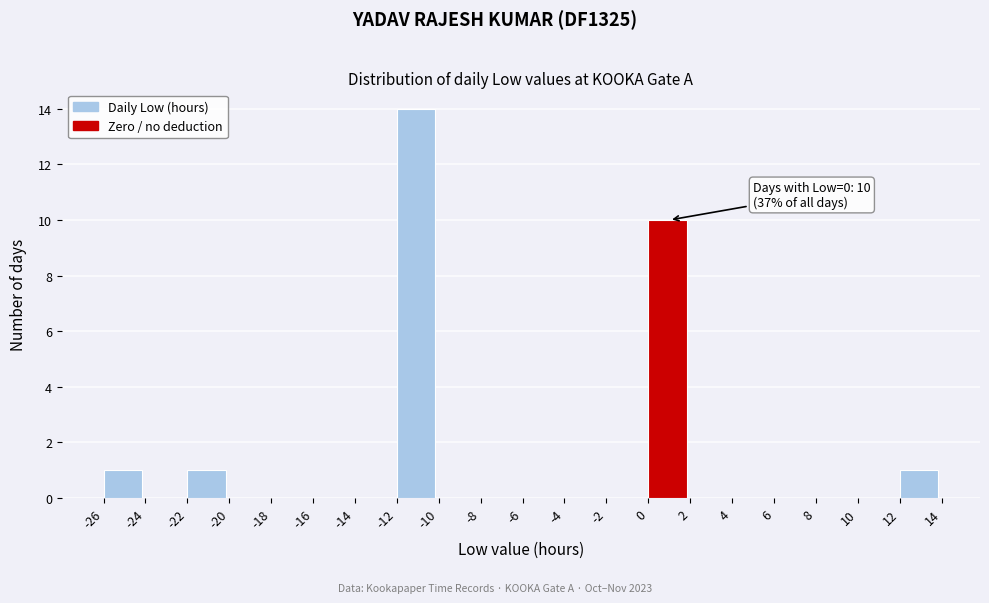

Which range on the x-axis has the tallest bar?

-12 to -10